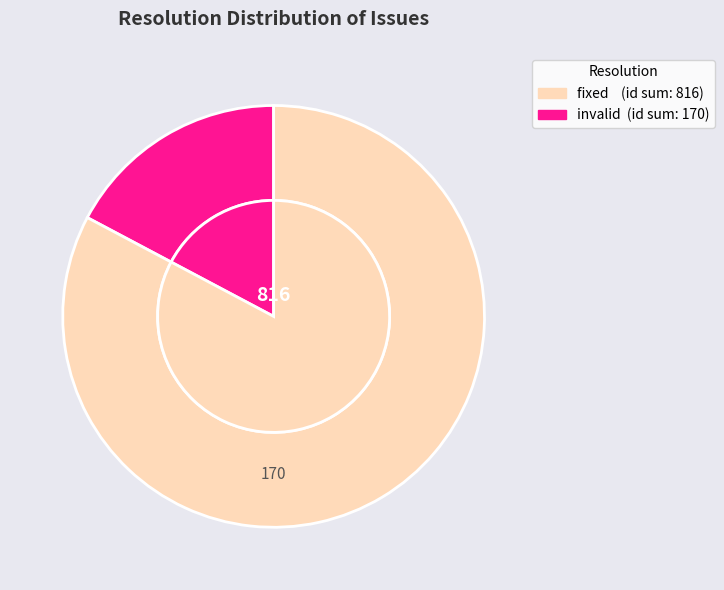

How many slices are in this pie chart?

3